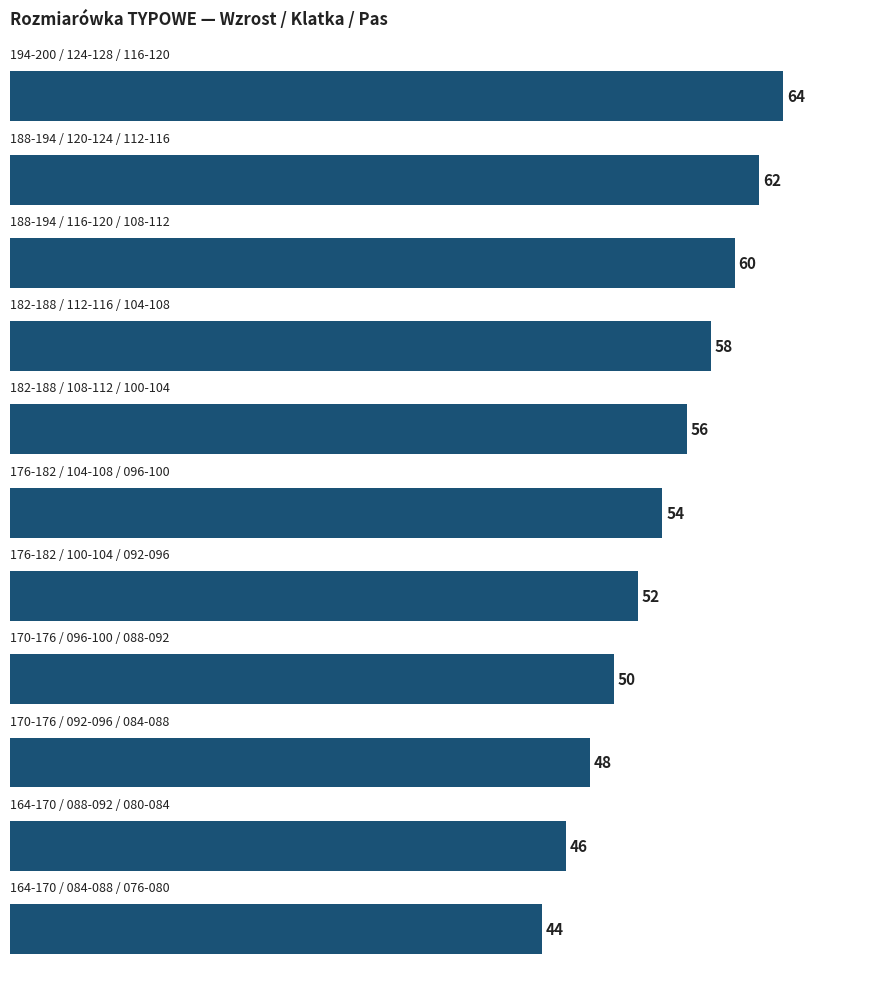

Count the values in the range 48 to 60.

7